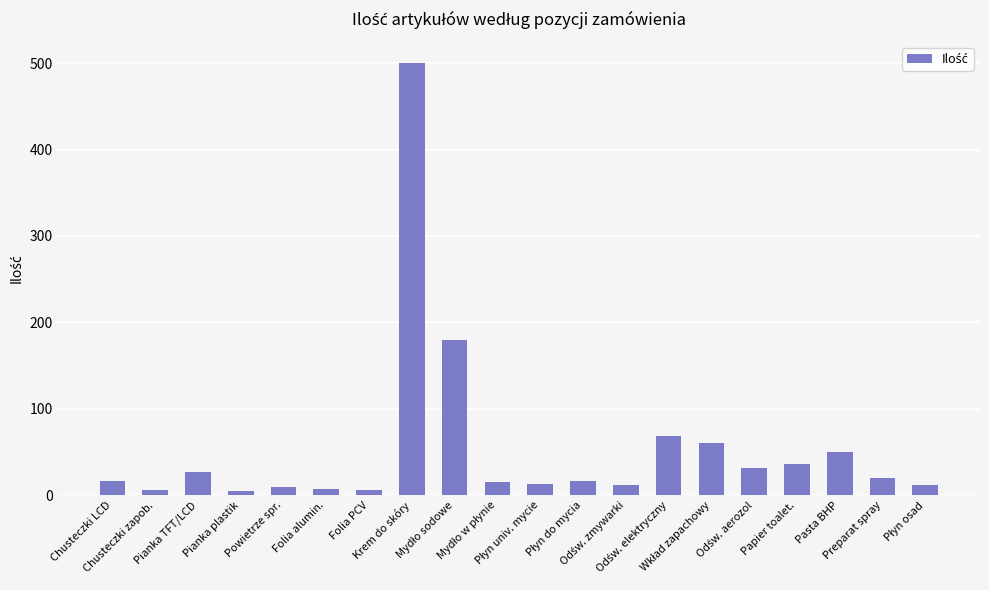

How many bars are there in total?

20